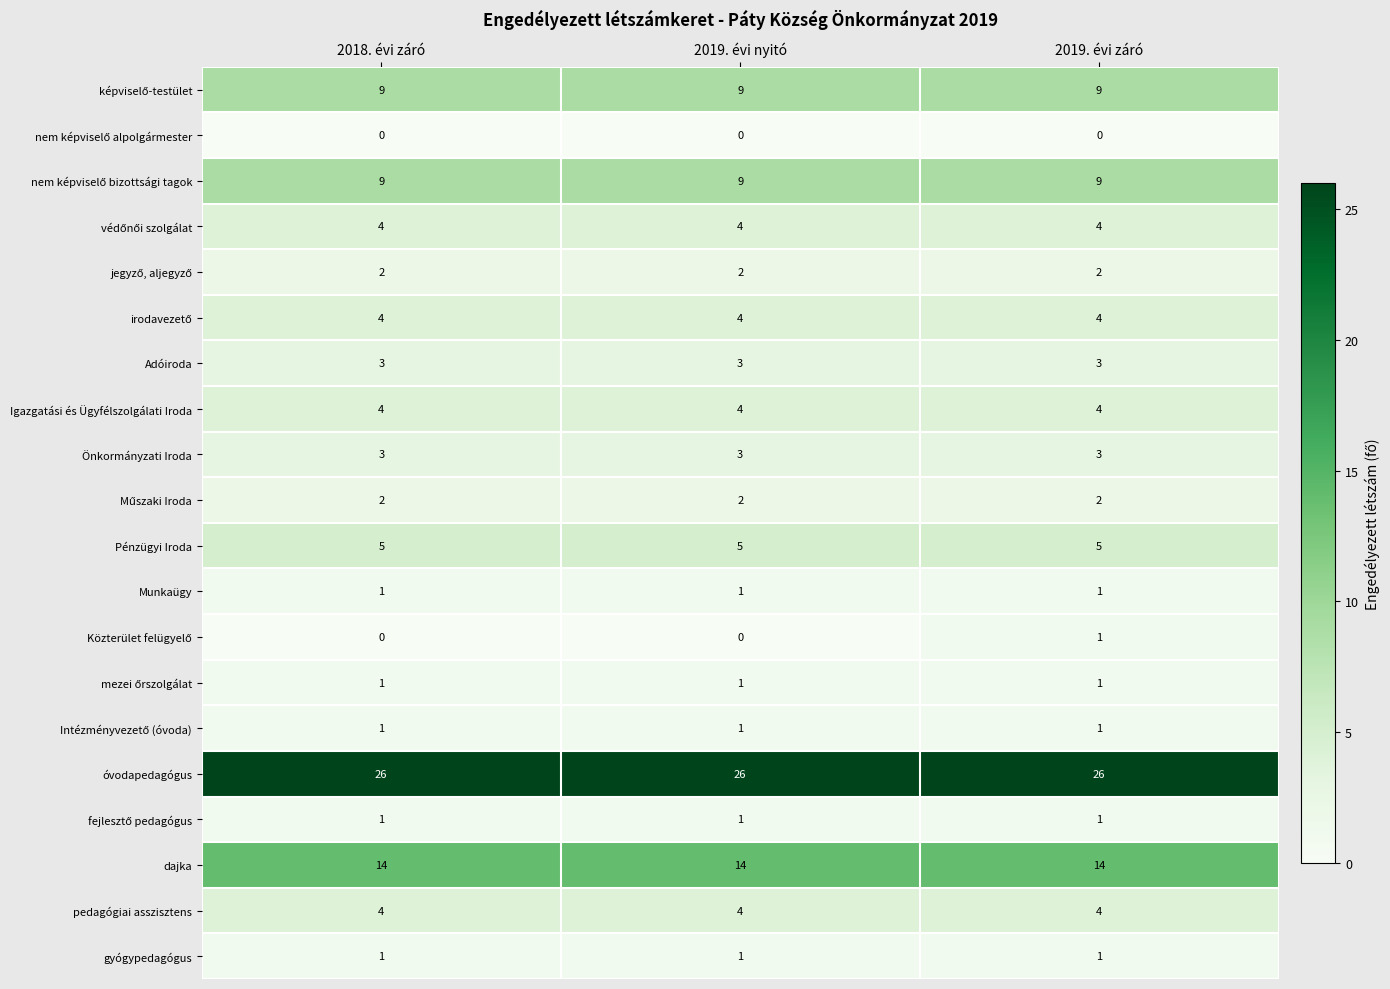

What is the spread (max minus min) of values at 2019. évi záró?

26